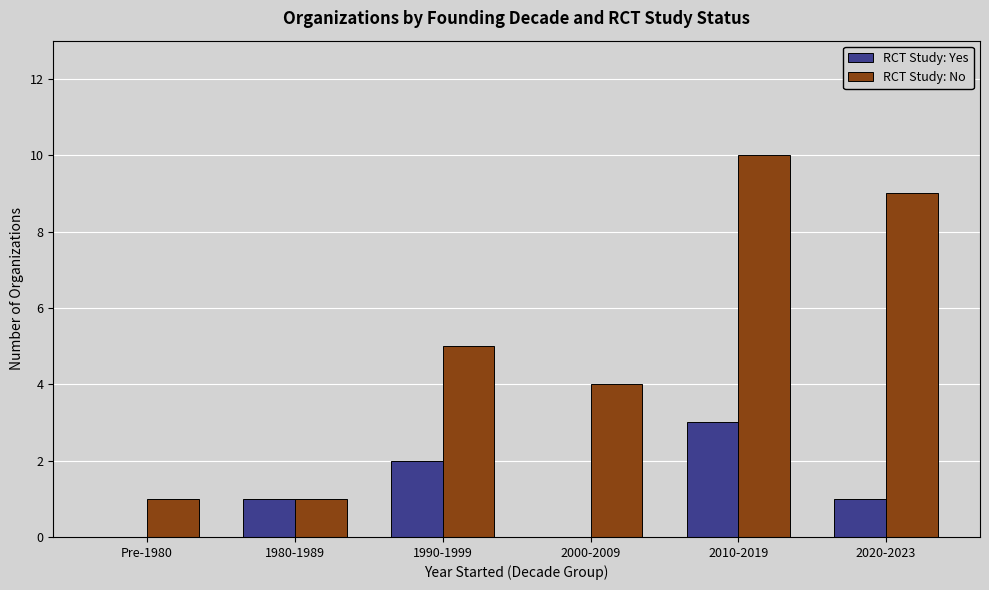

How many groups of bars are there?

6